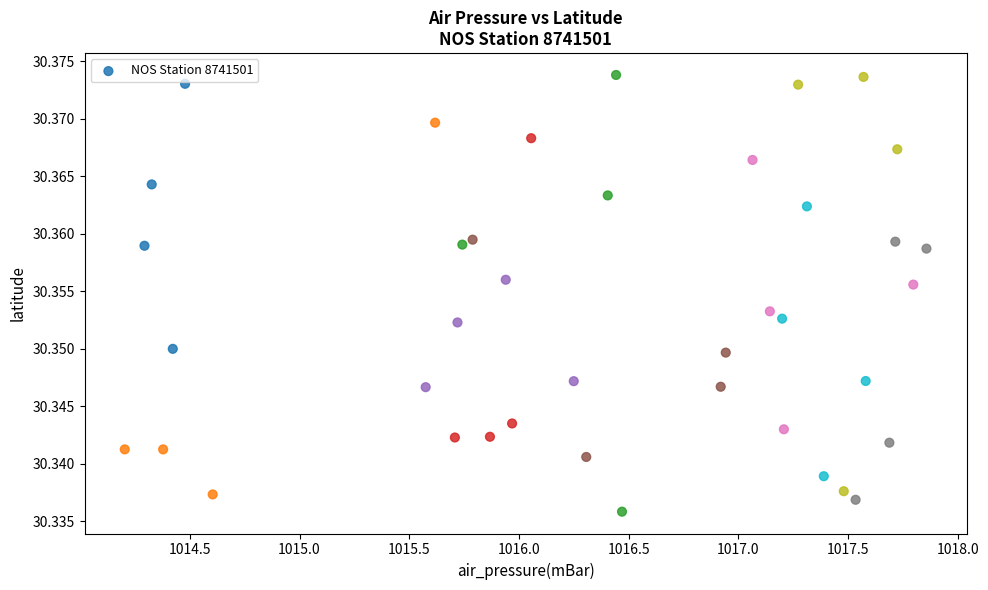

What is the range of X values (max minus min)?

3.7